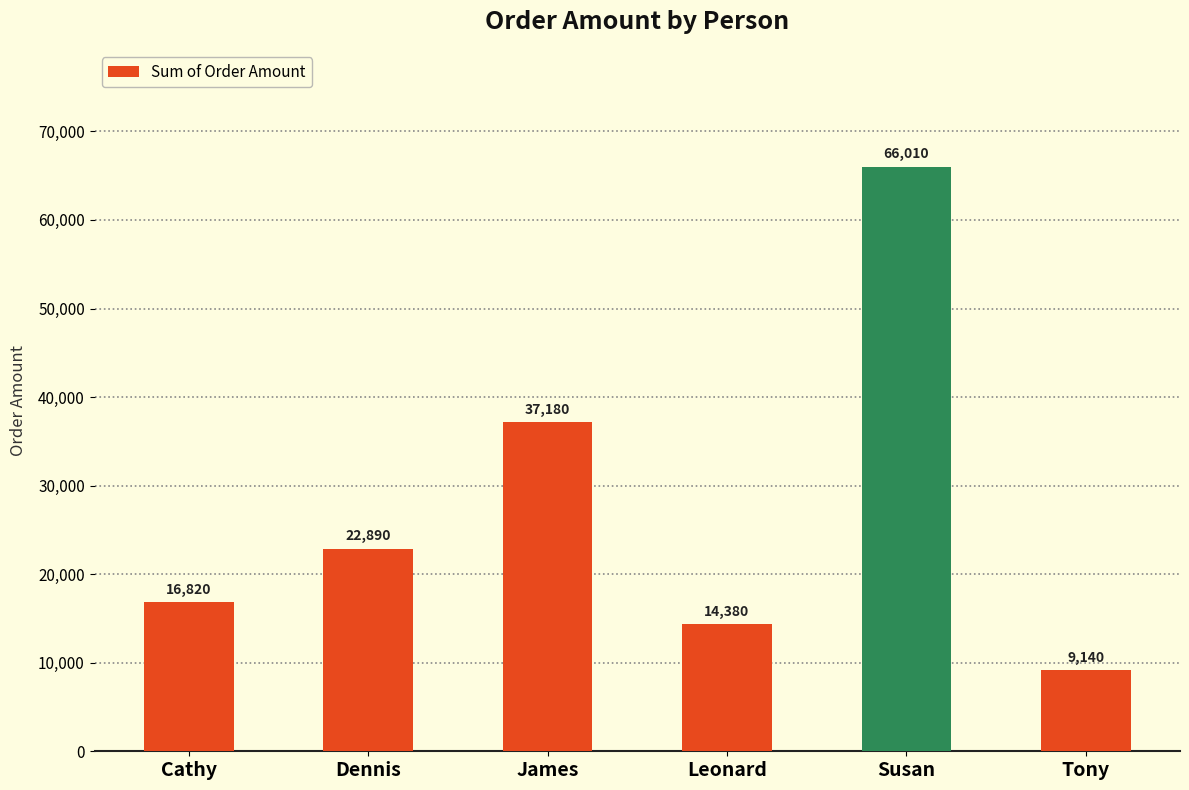

Which category has the highest value across all series?

Susan